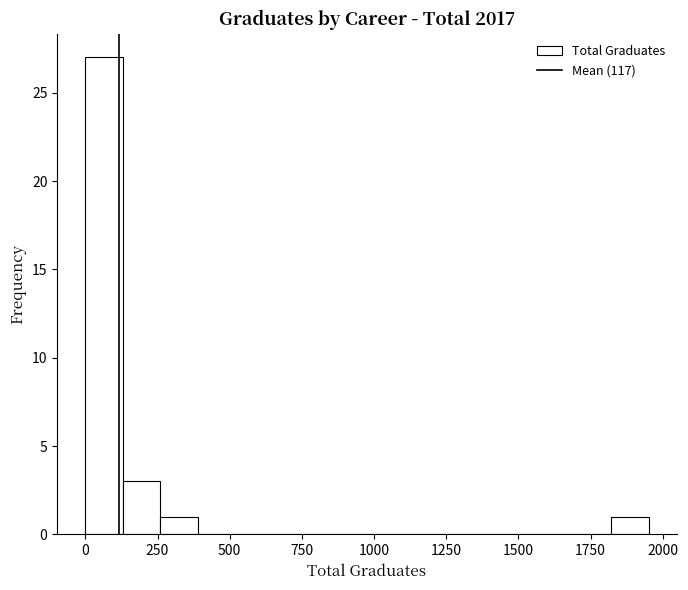

Read against the x-axis, roughly where is the centre of the tallest bar?

50